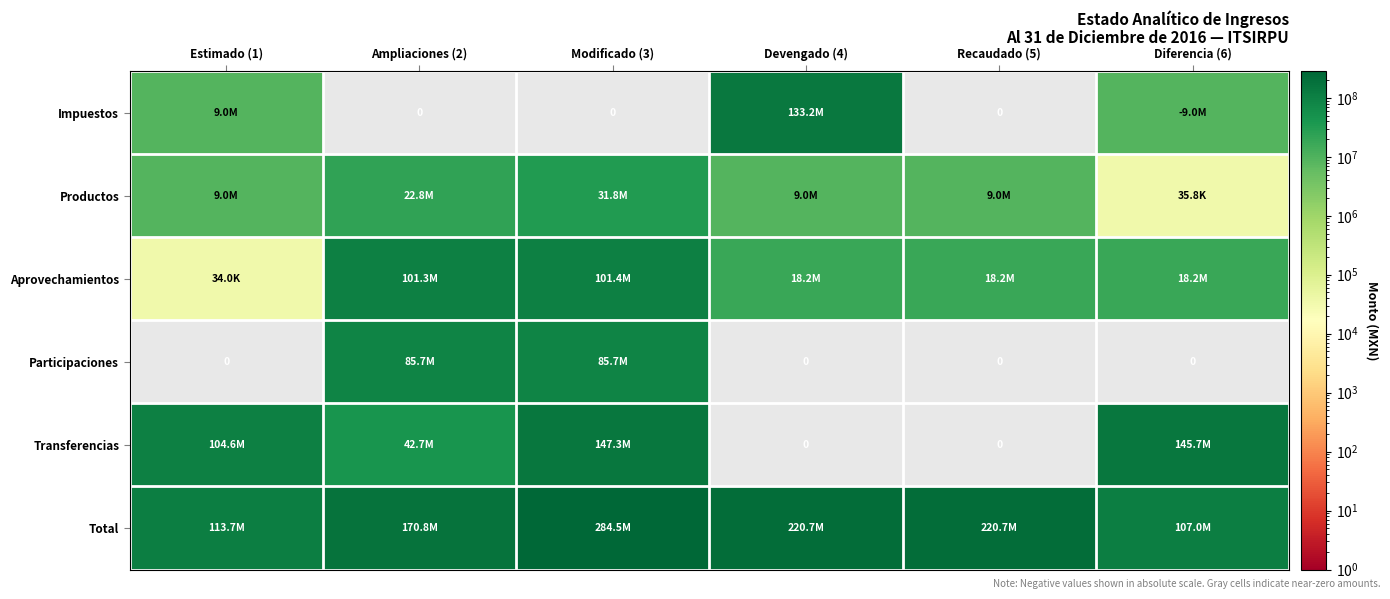

What is the maximum value shown in the chart?

284506158.8